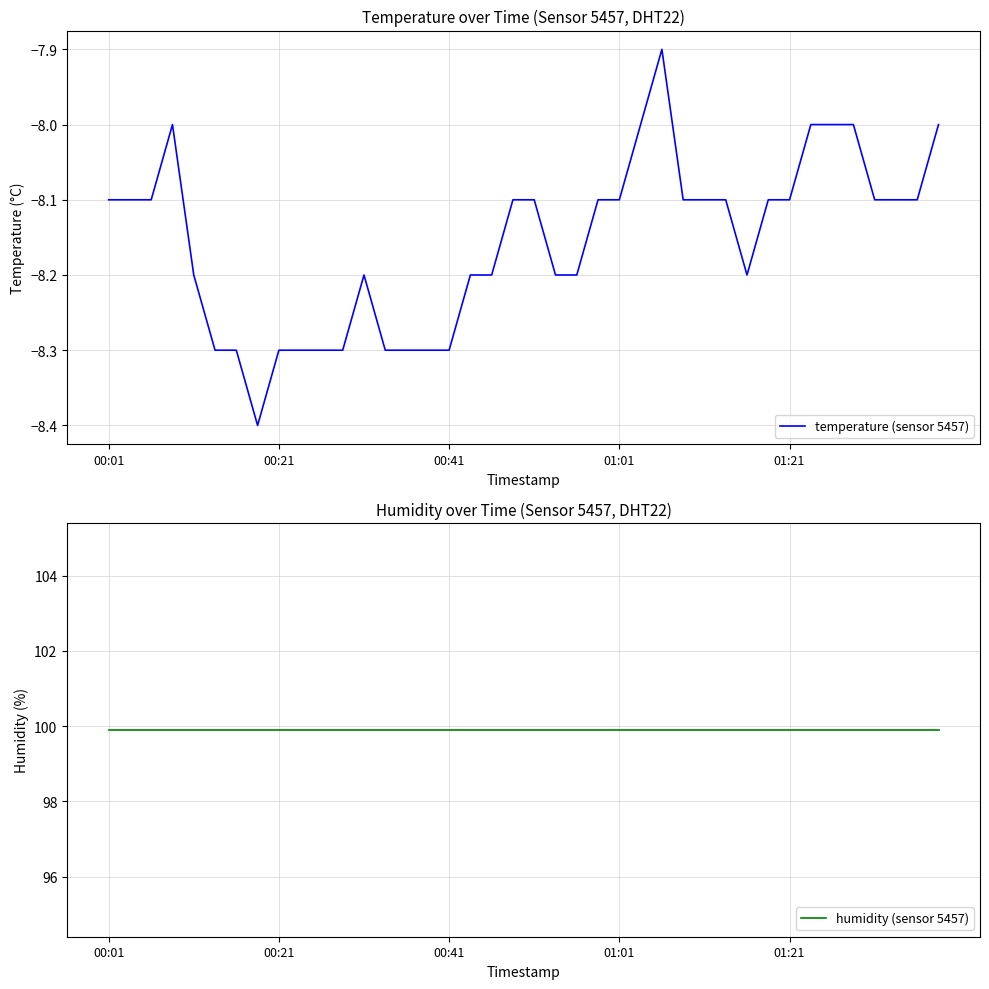

What is the difference between the second highest and second lowest values in the temperature (sensor 5457) series?

0.3